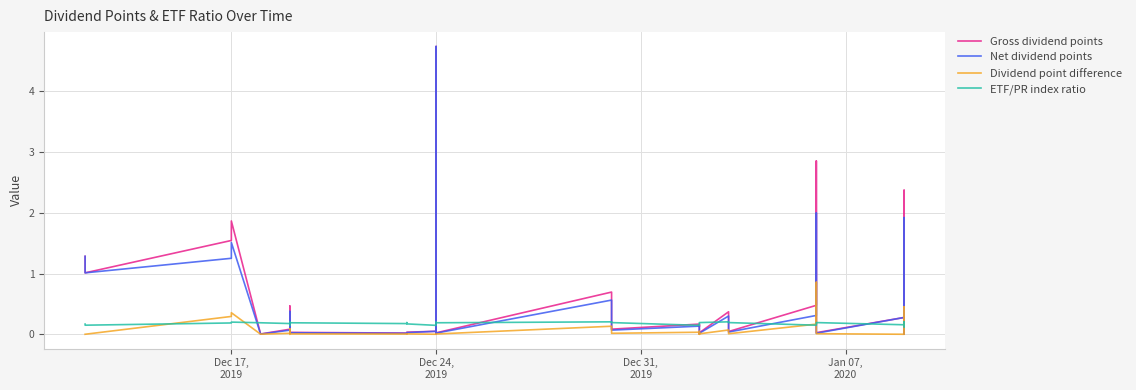

In Dividend point difference, how many points are higher than both neighbors (excluding endpoints)?

11